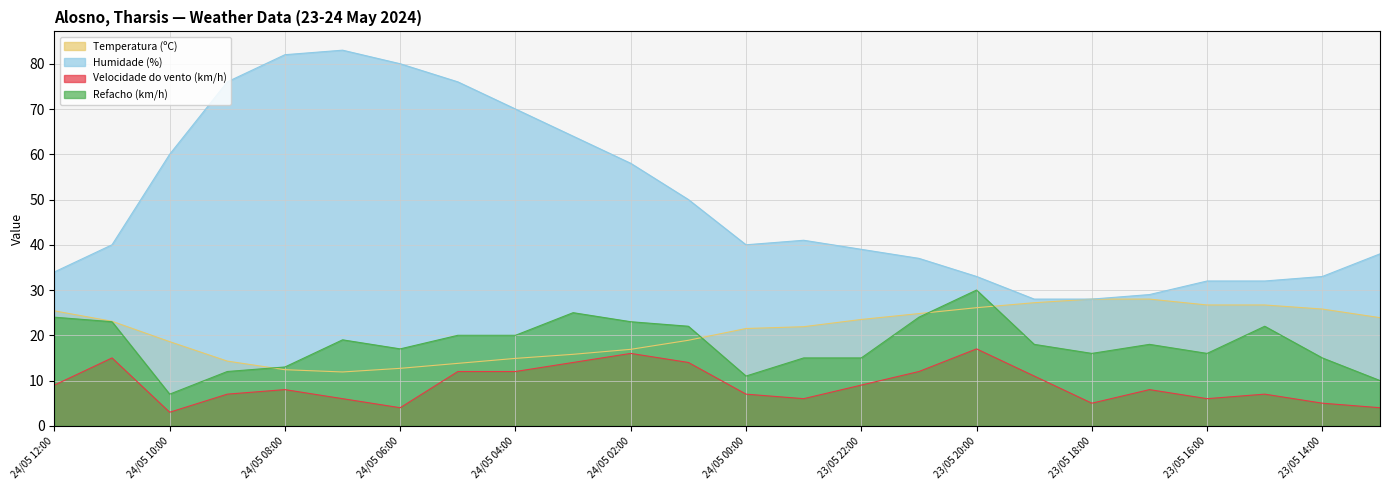

What is the value of the Refacho (km/h) point at the 18th from the left?

18.0